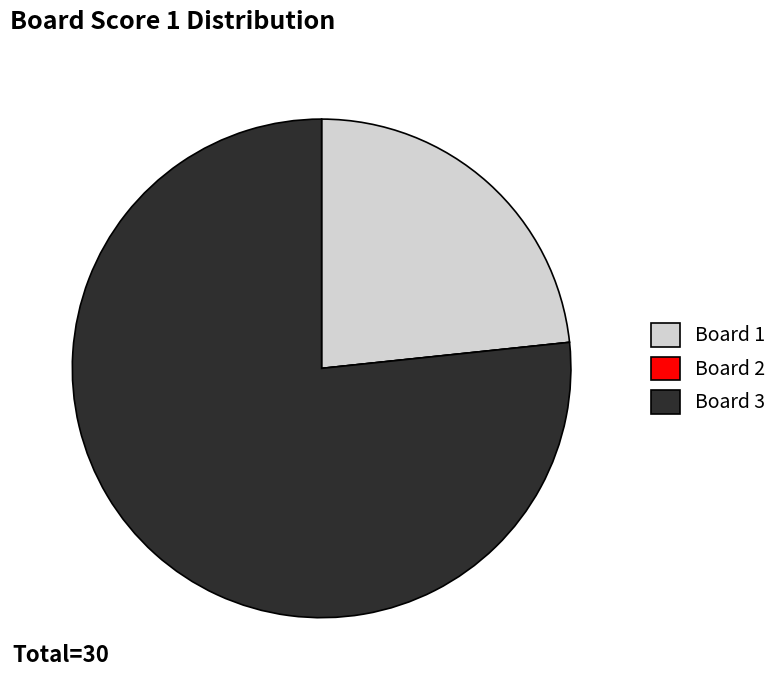

Is it true that Board 3 is 91% of the pie?

False